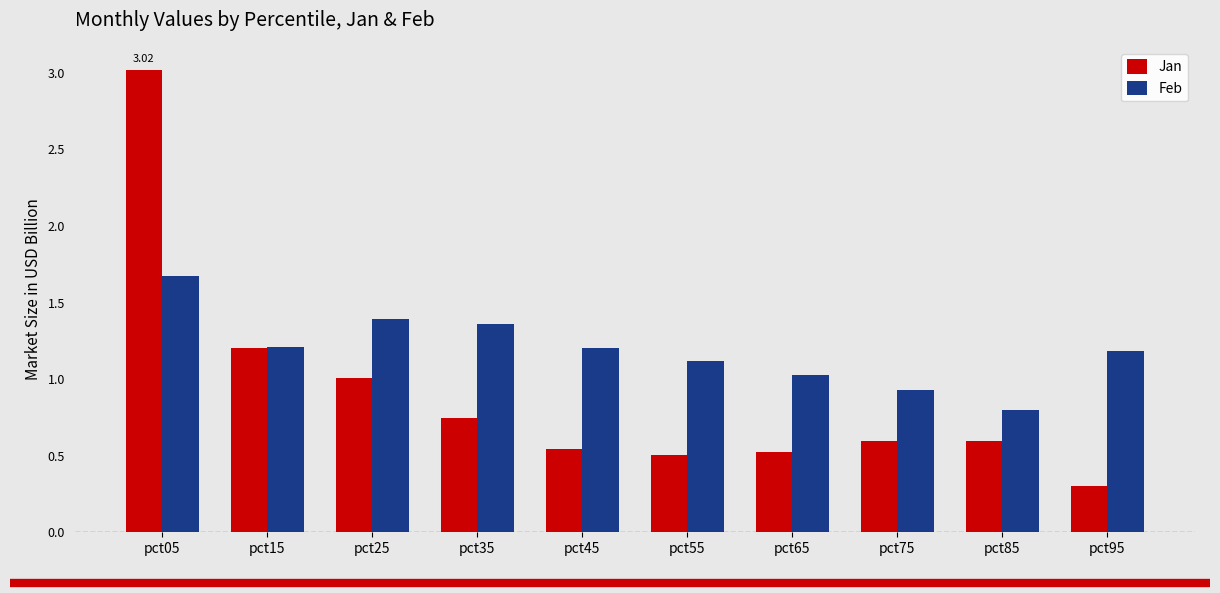

At which label is Feb closest to 1?

pct65